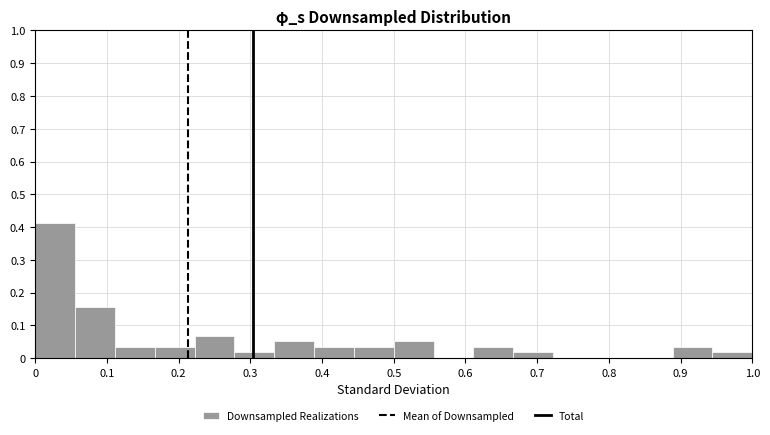

Reading left to right, transcribe this chart: for each bar, give the range it covers on the x-axis and its height. Neither the bar edges nor the heights are printed on the chart, so give them approximately, as read against the axes.

0.00 to 0.06: 0.41
0.06 to 0.11: 0.16
0.11 to 0.17: 0.03
0.17 to 0.22: 0.03
0.22 to 0.28: 0.07
0.28 to 0.33: 0.02
0.33 to 0.39: 0.05
0.39 to 0.44: 0.03
0.44 to 0.50: 0.03
0.50 to 0.56: 0.05
0.56 to 0.61: 0
0.61 to 0.67: 0.03
0.67 to 0.72: 0.02
0.72 to 0.78: 0
0.78 to 0.83: 0
0.83 to 0.89: 0
0.89 to 0.94: 0.03
0.94 to 1.00: 0.02